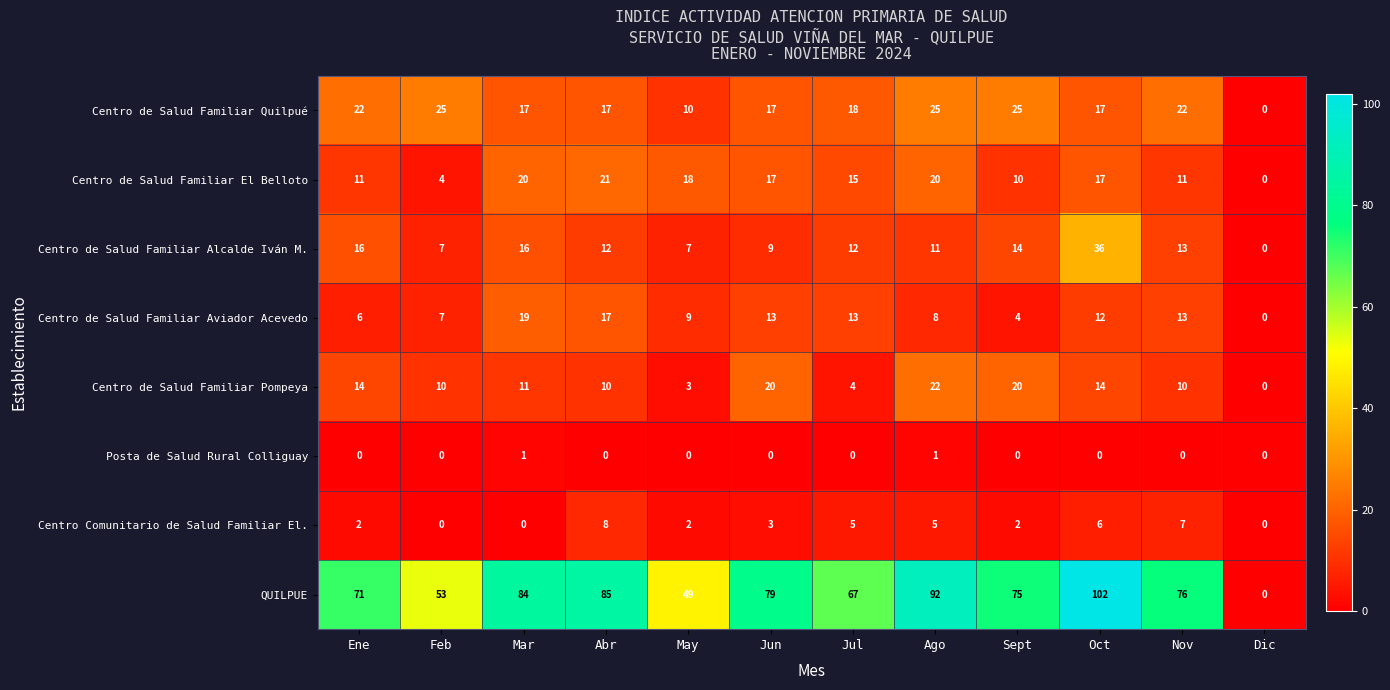

Which series has the largest total across all categories?

QUILPUE